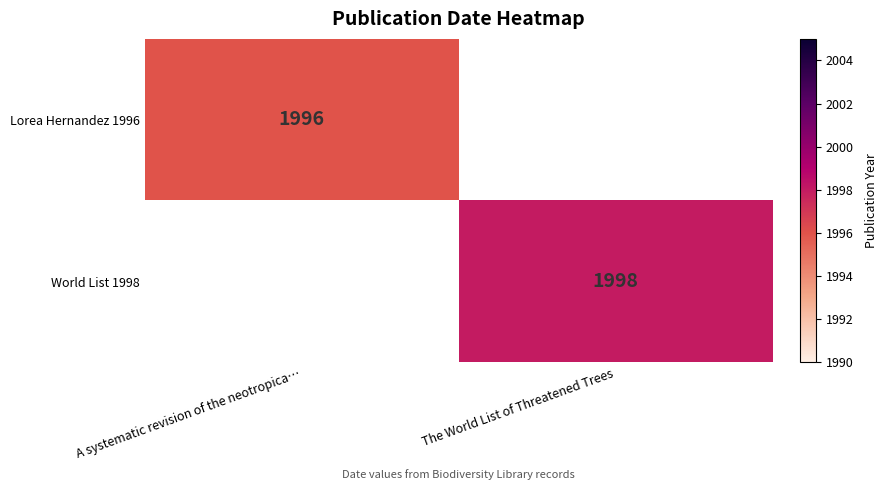

Is it true that Lorea Hernandez 1996 equals 1996 at A systematic revision of the neotropica…?

True